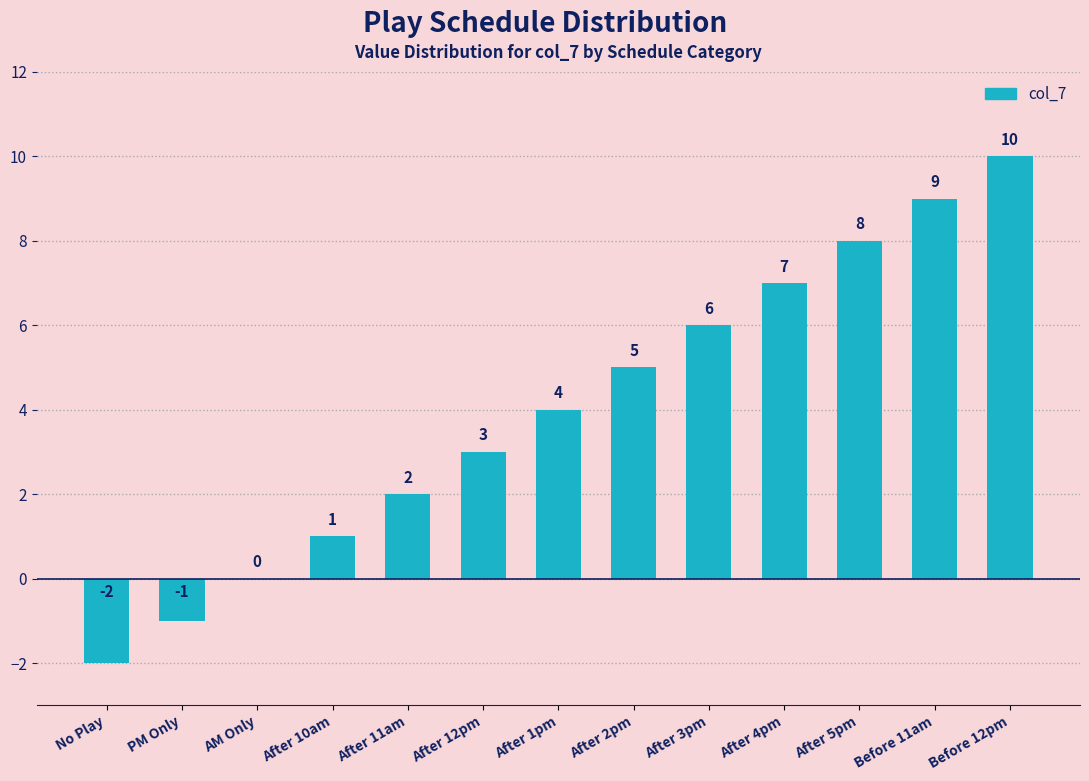

Is it true that the value at After 5pm is 8?

True